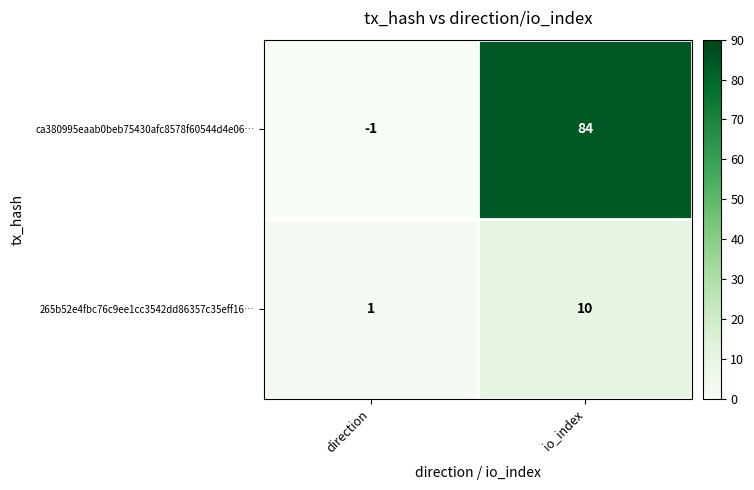

Which series changed the most between direction and io_index?

ca380995eaab0beb75430afc8578f60544d4e06…